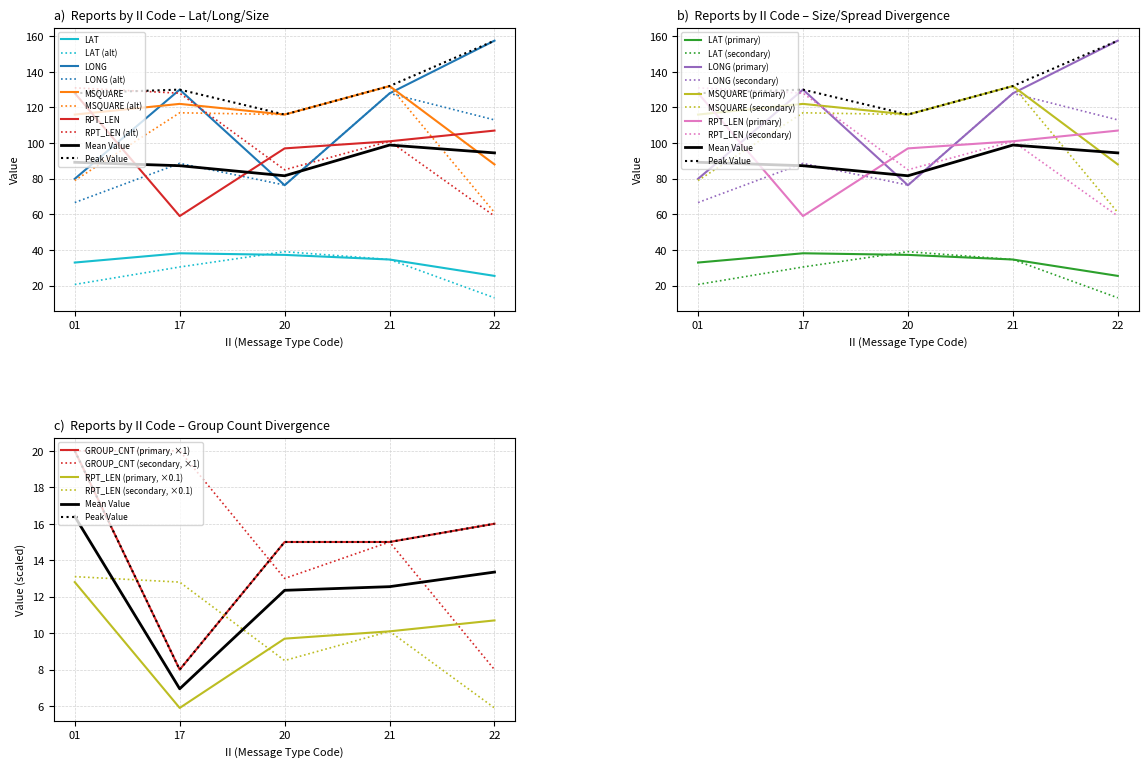

What is the value of the MSQUARE point at the 4th from the left?

132.0